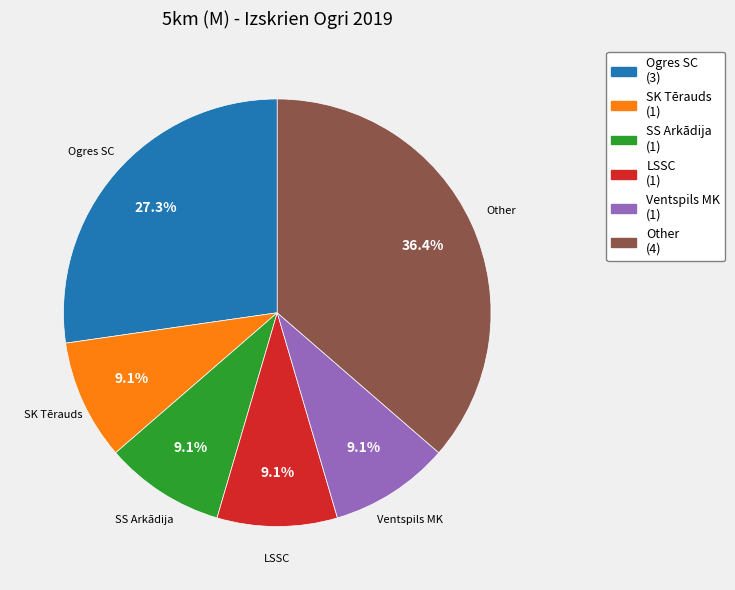

Does any single category account for the majority?

No